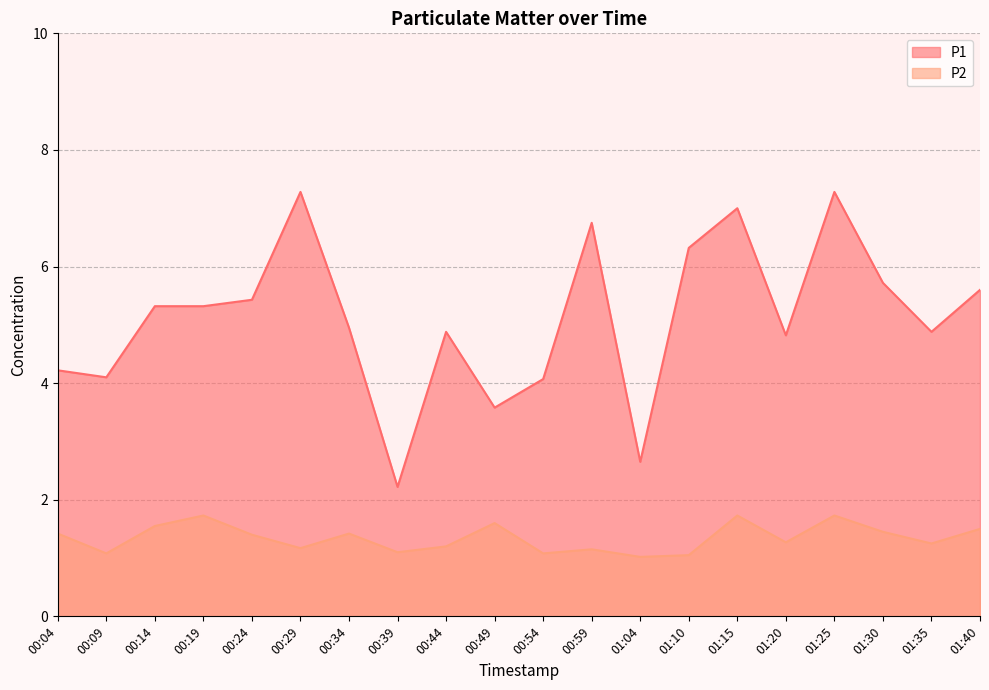

Which category has the lowest value in the P1 series?

00:39